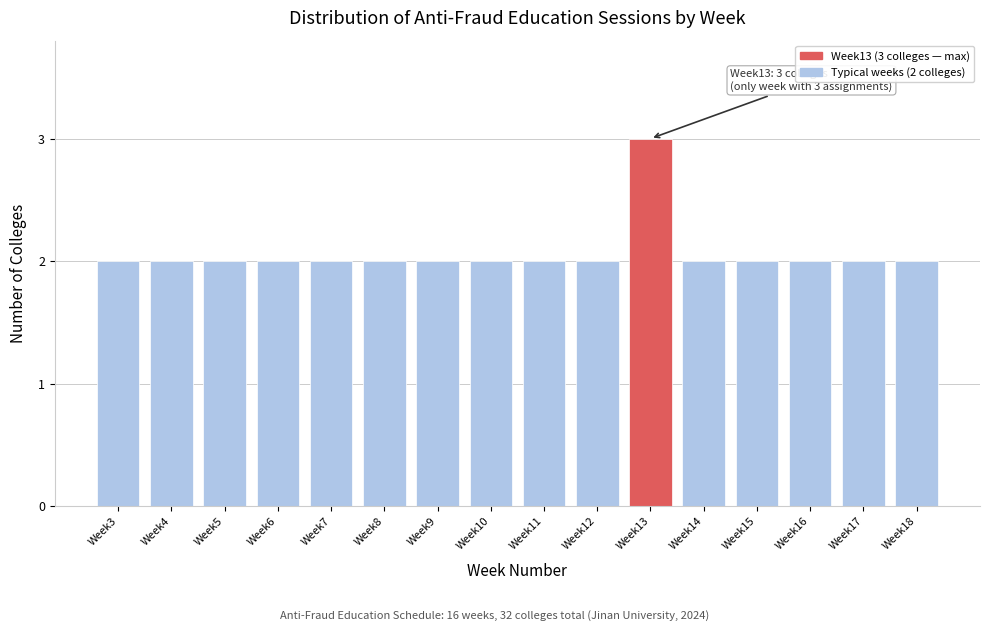

Reading right to left, what are all the values shown in this chart?

2	2	2	2	2	3	2	2	2	2	2	2	2	2	2	2